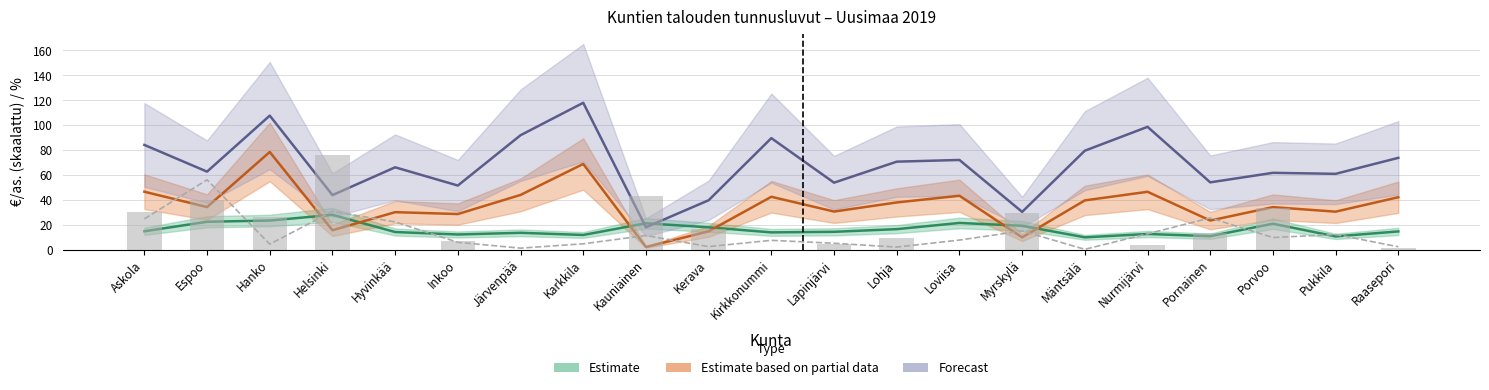

Does the chart contain stacked bars?

No